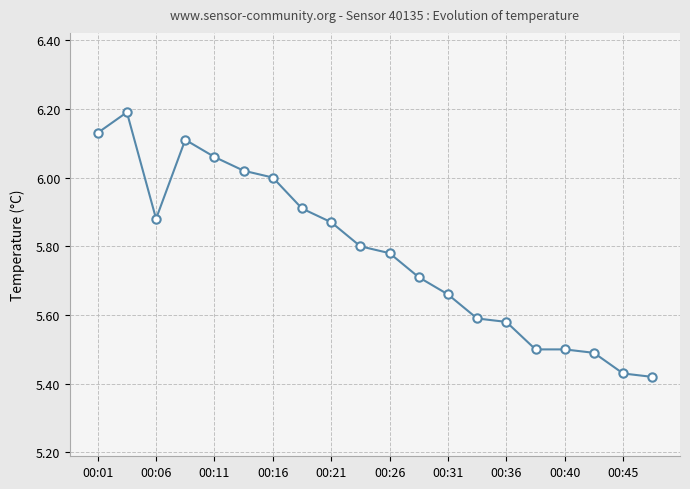

What is the difference between the maximum and minimum values?

0.8